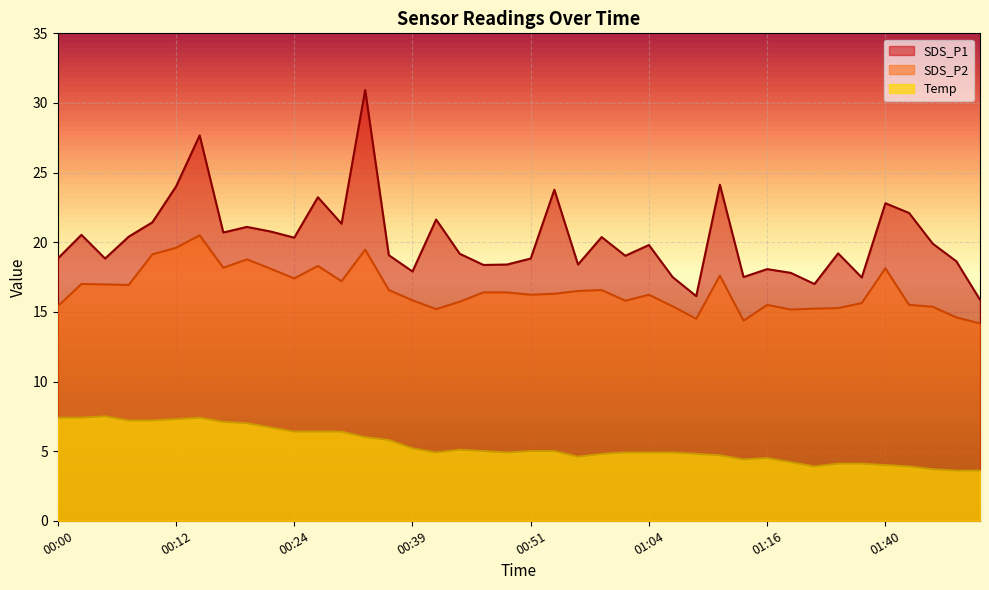

What is the sum of all Temp values?

215.9